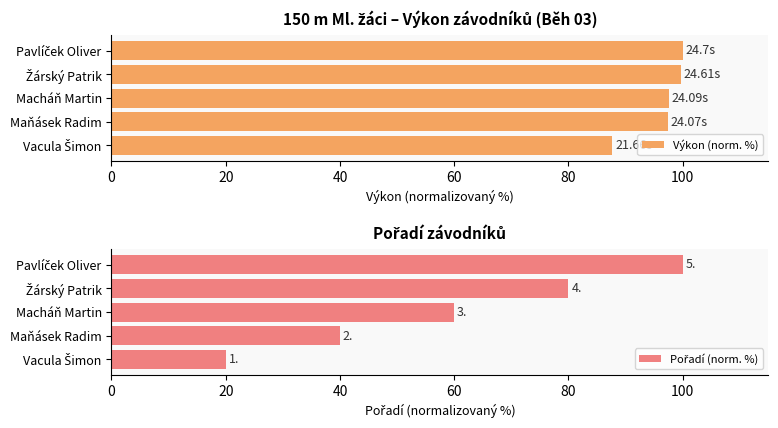

What is the difference between the maximum and minimum values in the Pořadí (norm. %) series?

80.0